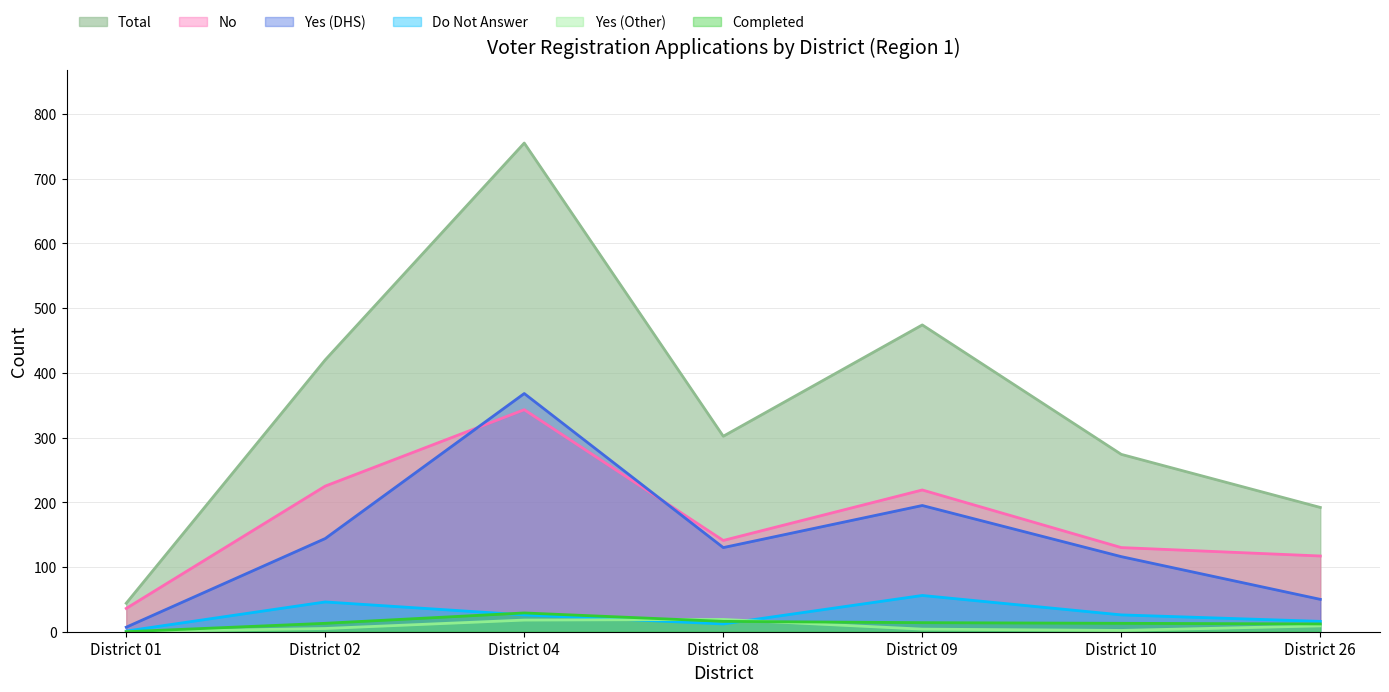

Rank the series by their maximum value, from lowest to highest.

Yes (Other), Completed, Do Not Answer, No, Yes (DHS), Total